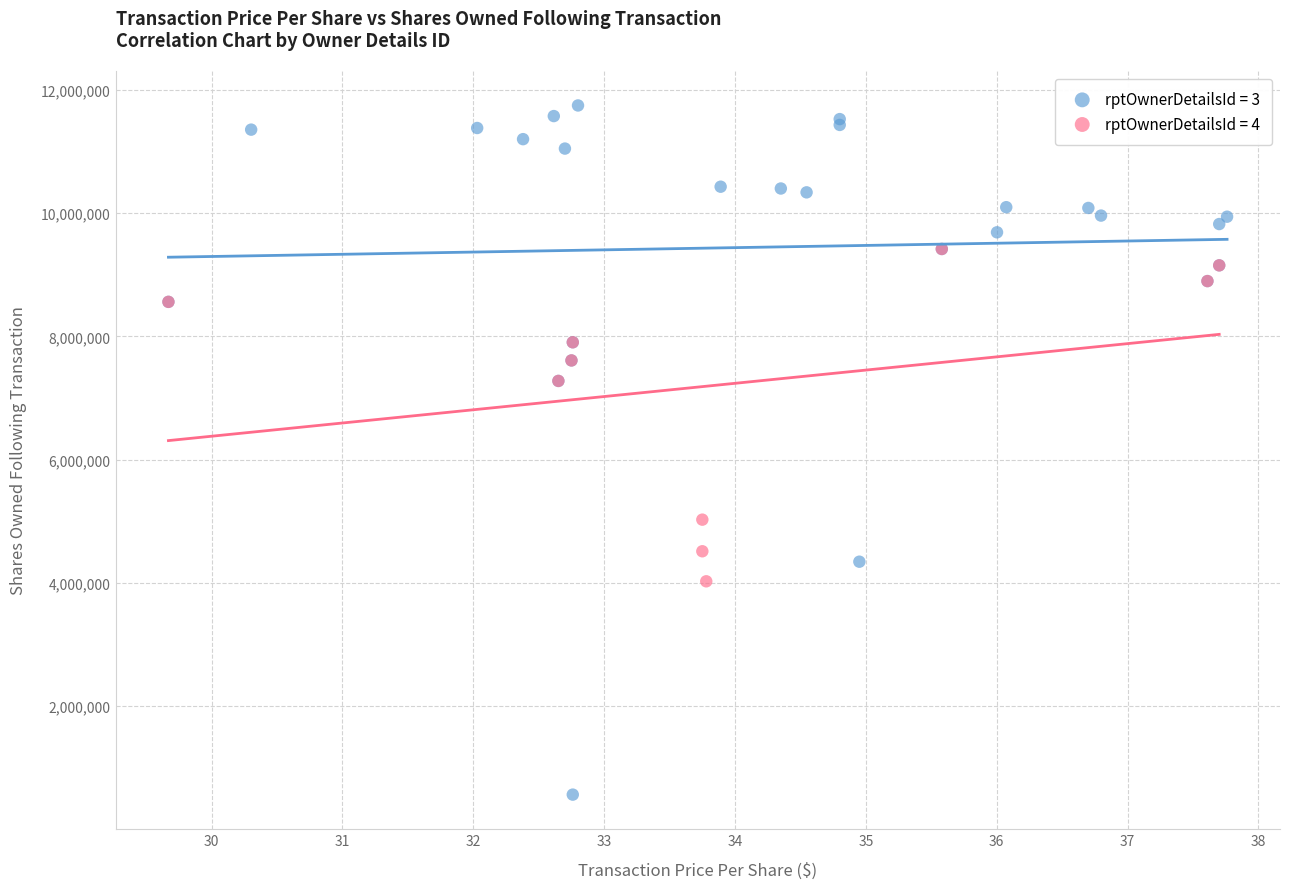

Which series contains the lowest Y value?

rptOwnerDetailsId = 3